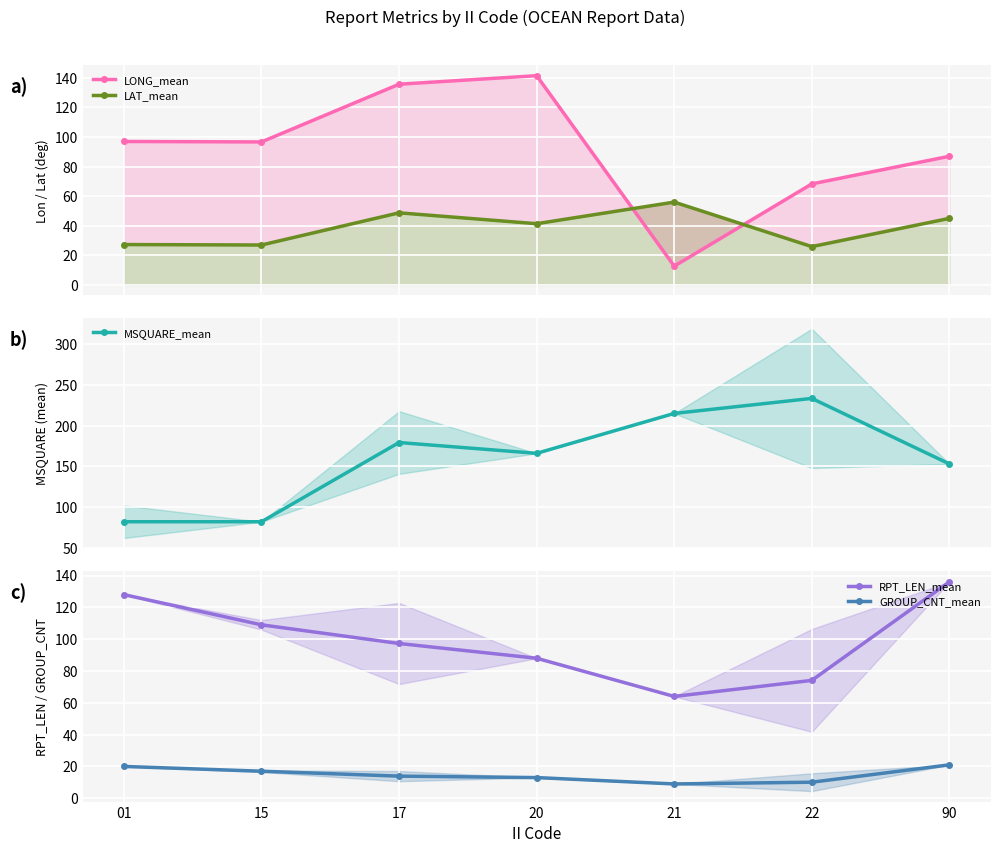

The MSQUARE_mean series shows 120.2 at 21. True or false?

False